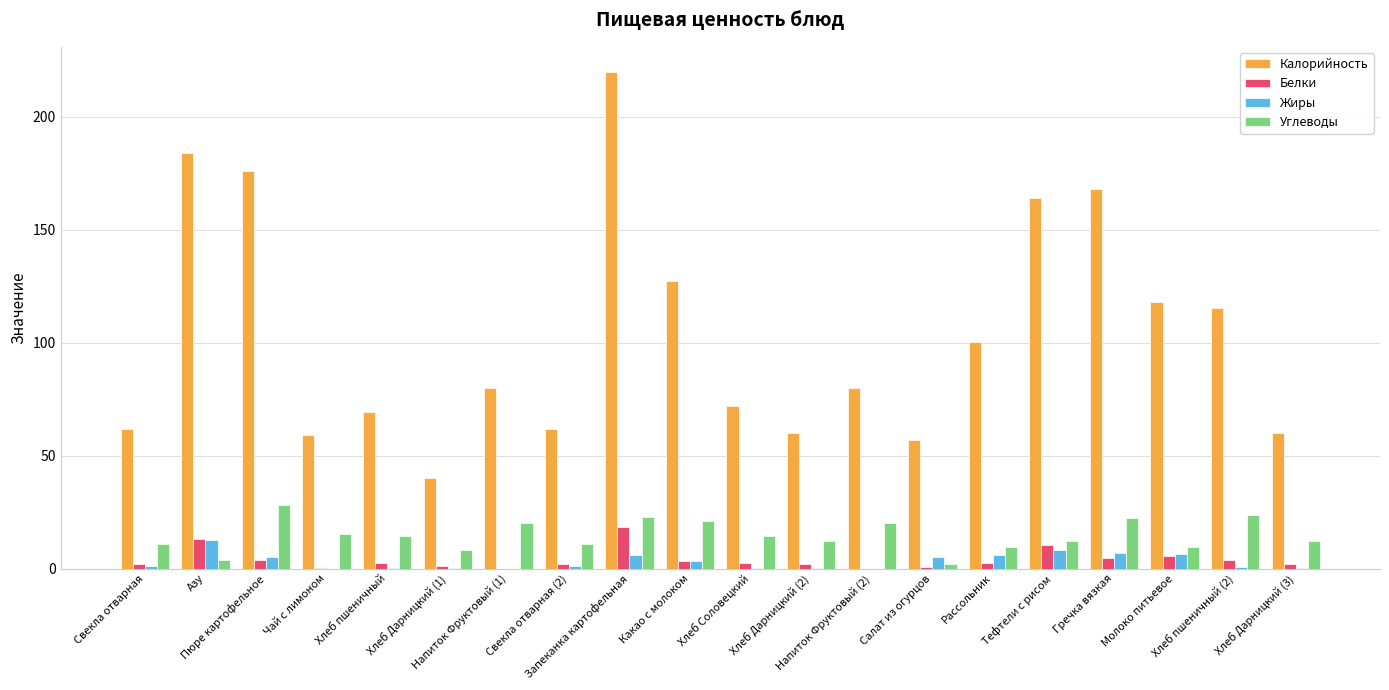

Between Пюре картофельное and Хлеб Дарницкий (2), which series saw the biggest shift?

Калорийность